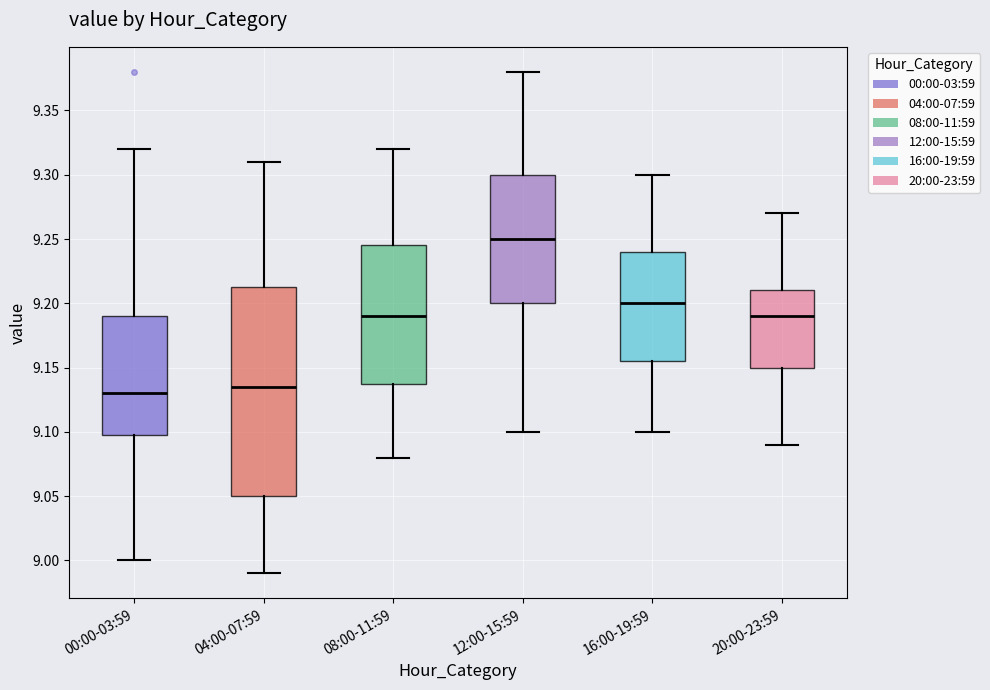

Where does the median line of the box for 00:00-03:59 sit on the y-axis? The values are not printed on the chart, so give them approximately, as read against the axis.

9.130